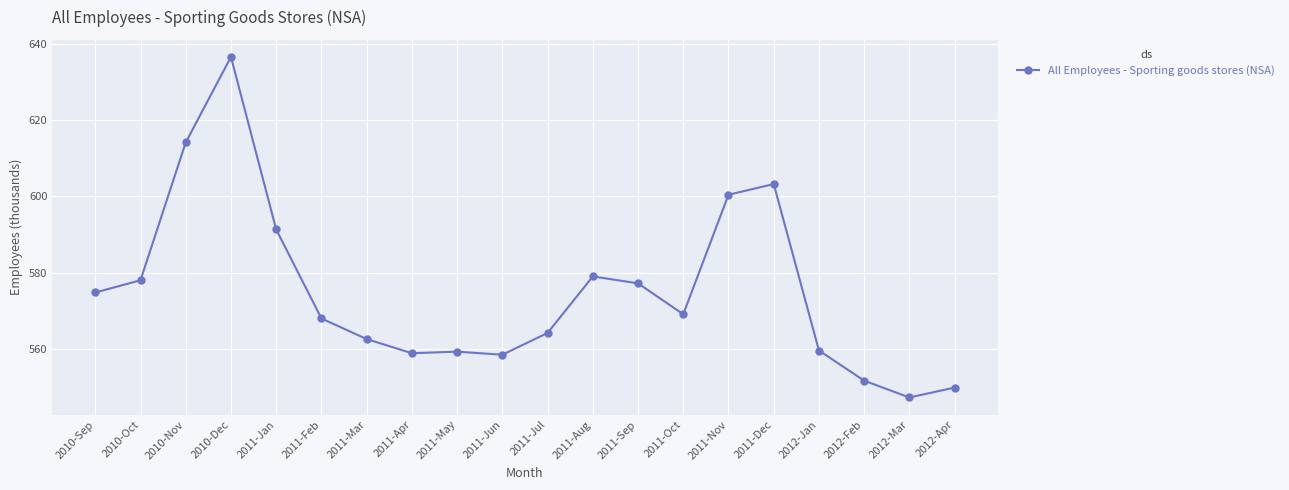

What value does the data have at 2011-Aug?

579.0